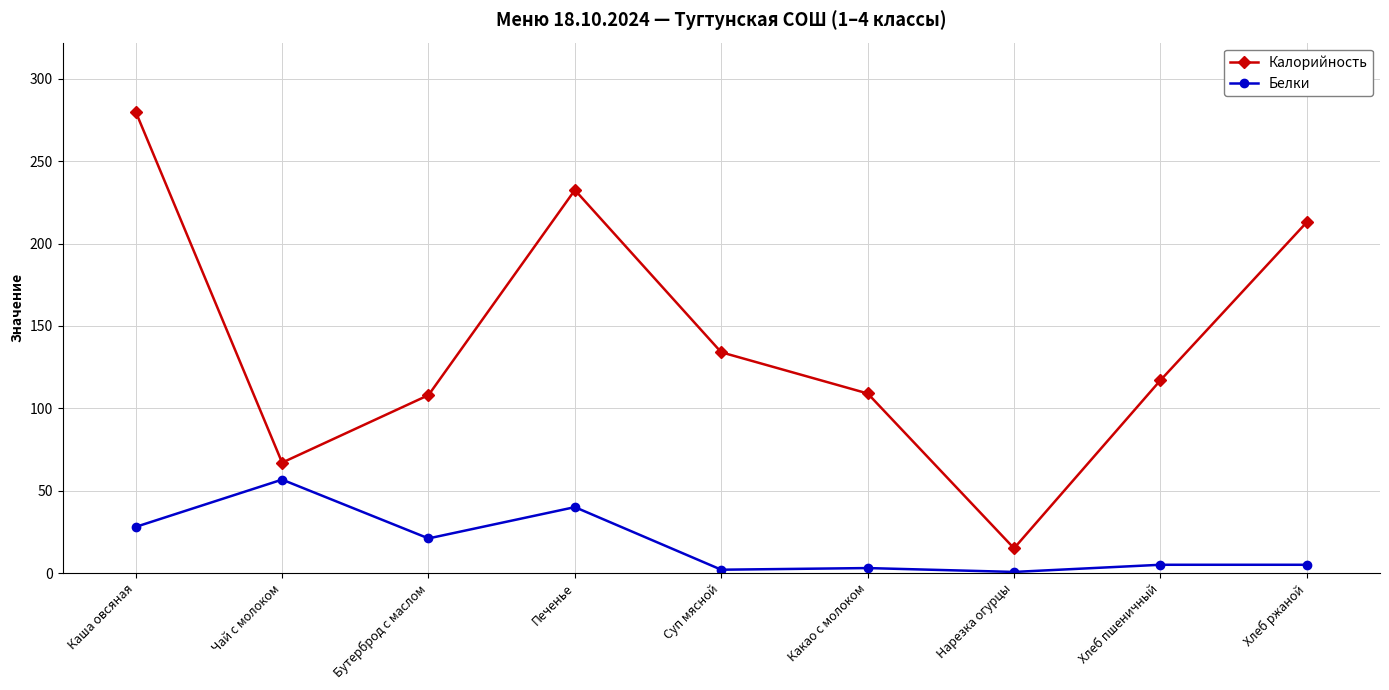

Where is Калорийность nearest to the value 147?

Суп мясной